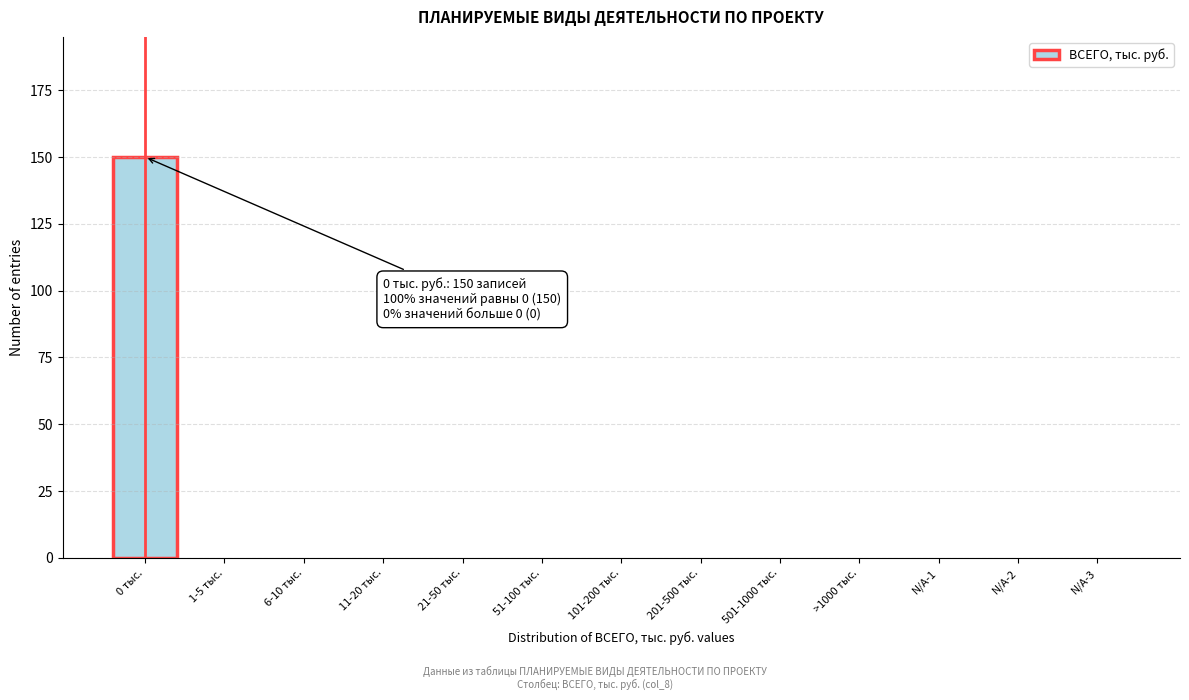

Reading right to left, list all the values displayed in this chart.

N/A-3=0	N/A-2=0	N/A-1=0	>1000 тыс.=0	501-1000 тыс.=0	201-500 тыс.=0	101-200 тыс.=0	51-100 тыс.=0	21-50 тыс.=0	11-20 тыс.=0	6-10 тыс.=0	1-5 тыс.=0	0 тыс.=150